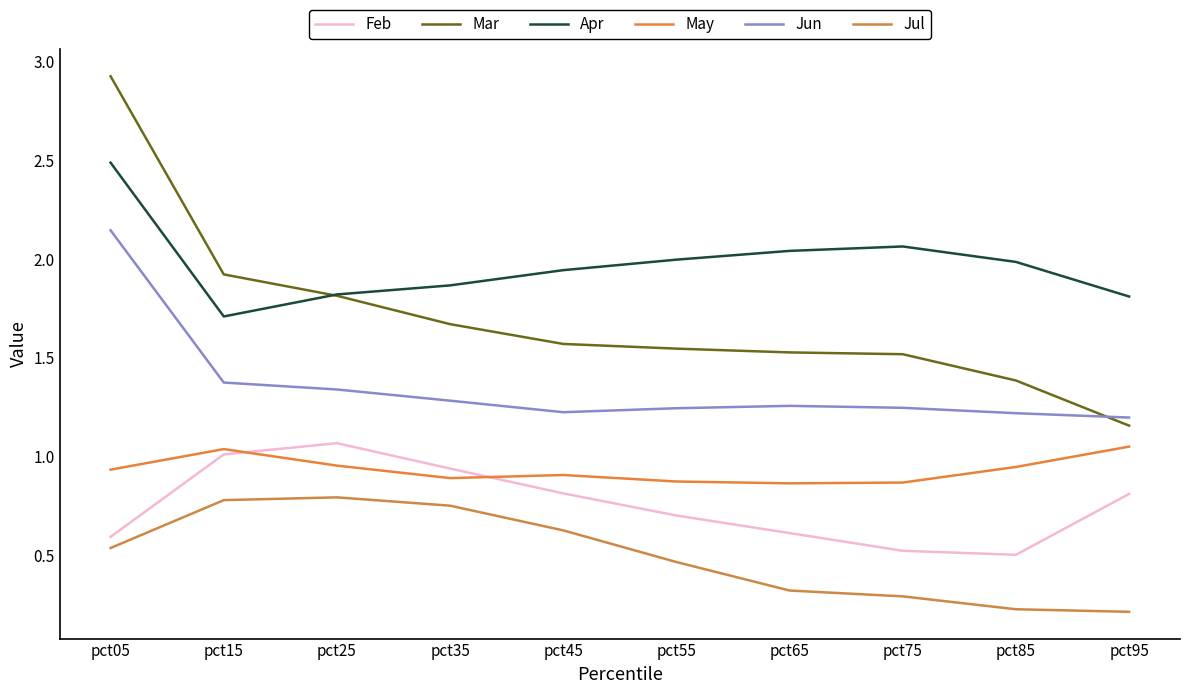

How many lines are shown in the chart?

6